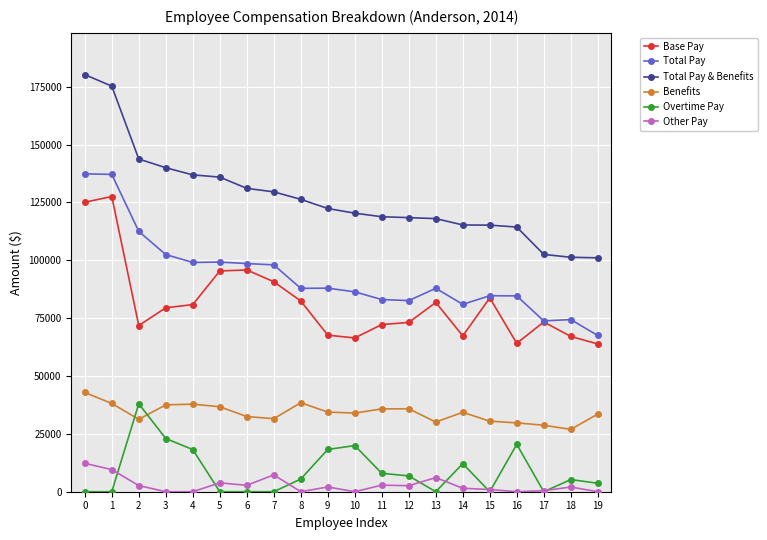

True or false: Total Pay & Benefits has a value of 82264.2 at 5.

False